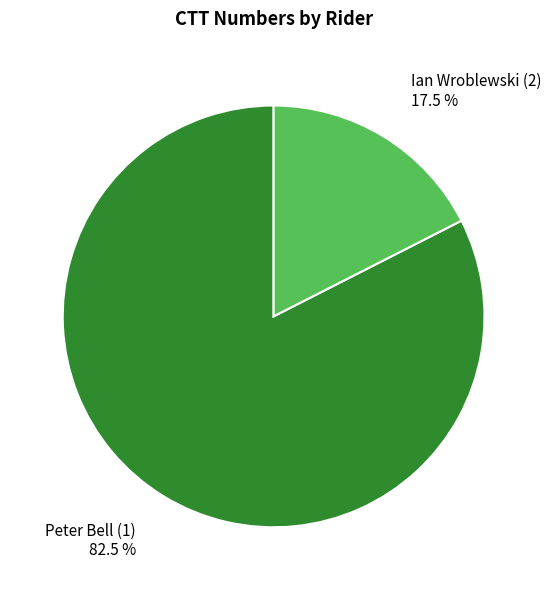

How much of the chart is everything except Ian Wroblewski (2) 17.5 %?

82.5%